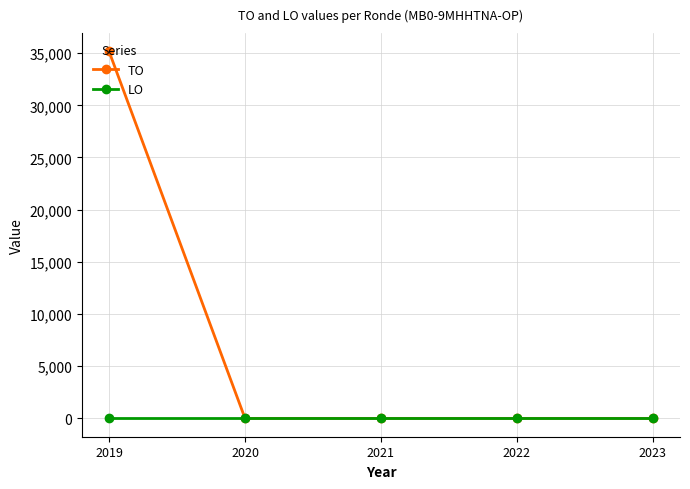

Reading right to left, list all the values displayed in this chart.

TO: 2023=0	2022=0	2021=0	2020=0	2019=35156
LO: 2023=0	2022=0	2021=0	2020=0	2019=0